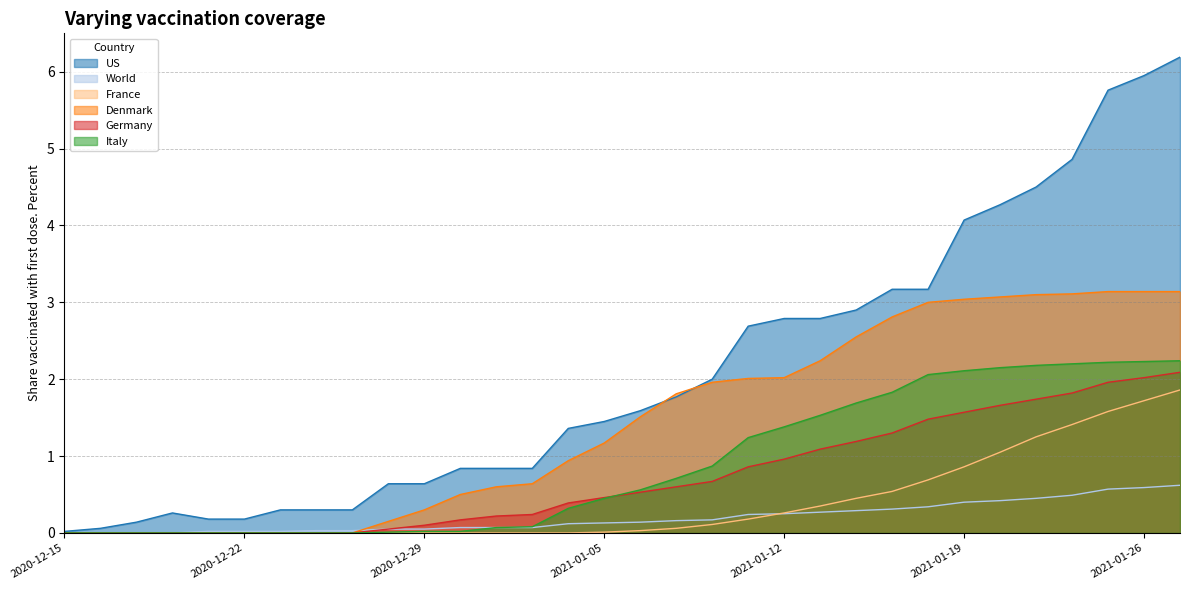

Reading left to right, what are all the values shown in this chart?

US: 2020-12-15=0.0	2020-12-16=0.1	2020-12-17=0.1	2020-12-18=0.3	2020-12-21=0.2	2020-12-22=0.2	2020-12-23=0.3	2020-12-24=0.3	2020-12-25=0.3	2020-12-28=0.6	2020-12-29=0.6	2020-12-30=0.8	2020-12-31=0.8	2021-01-01=0.8	2021-01-04=1.4	2021-01-05=1.4	2021-01-06=1.6	2021-01-07=1.8	2021-01-08=2.0	2021-01-11=2.7	2021-01-12=2.8	2021-01-13=2.8	2021-01-14=2.9	2021-01-15=3.2	2021-01-18=3.2	2021-01-19=4.1	2021-01-20=4.3	2021-01-21=4.5	2021-01-22=4.9	2021-01-25=5.8	2021-01-26=6.0	2021-01-27=6.2
World: 2020-12-15=0.0	2020-12-16=0.0	2020-12-17=0.0	2020-12-18=0.0	2020-12-21=0.0	2020-12-22=0.0	2020-12-23=0.0	2020-12-24=0.0	2020-12-25=0.0	2020-12-28=0.1	2020-12-29=0.1	2020-12-30=0.1	2020-12-31=0.1	2021-01-01=0.1	2021-01-04=0.1	2021-01-05=0.1	2021-01-06=0.1	2021-01-07=0.2	2021-01-08=0.2	2021-01-11=0.2	2021-01-12=0.2	2021-01-13=0.3	2021-01-14=0.3	2021-01-15=0.3	2021-01-18=0.3	2021-01-19=0.4	2021-01-20=0.4	2021-01-21=0.5	2021-01-22=0.5	2021-01-25=0.6	2021-01-26=0.6	2021-01-27=0.6
France: 2020-12-15=0.0	2020-12-16=0.0	2020-12-17=0.0	2020-12-18=0.0	2020-12-21=0.0	2020-12-22=0.0	2020-12-23=0.0	2020-12-24=0.0	2020-12-25=0.0	2020-12-28=0.0	2020-12-29=0.0	2020-12-30=0.0	2020-12-31=0.0	2021-01-01=0.0	2021-01-04=0.0	2021-01-05=0.0	2021-01-06=0.0	2021-01-07=0.1	2021-01-08=0.1	2021-01-11=0.2	2021-01-12=0.3	2021-01-13=0.3	2021-01-14=0.5	2021-01-15=0.5	2021-01-18=0.7	2021-01-19=0.9	2021-01-20=1.1	2021-01-21=1.2	2021-01-22=1.4	2021-01-25=1.6	2021-01-26=1.7	2021-01-27=1.9
Denmark: 2020-12-15=0.0	2020-12-16=0.0	2020-12-17=0.0	2020-12-18=0.0	2020-12-21=0.0	2020-12-22=0.0	2020-12-23=0.0	2020-12-24=0.0	2020-12-25=0.0	2020-12-28=0.1	2020-12-29=0.3	2020-12-30=0.5	2020-12-31=0.6	2021-01-01=0.6	2021-01-04=0.9	2021-01-05=1.2	2021-01-06=1.5	2021-01-07=1.8	2021-01-08=2.0	2021-01-11=2.0	2021-01-12=2.0	2021-01-13=2.2	2021-01-14=2.5	2021-01-15=2.8	2021-01-18=3.0	2021-01-19=3.0	2021-01-20=3.1	2021-01-21=3.1	2021-01-22=3.1	2021-01-25=3.1	2021-01-26=3.1	2021-01-27=3.1
Germany: 2020-12-15=0.0	2020-12-16=0.0	2020-12-17=0.0	2020-12-18=0.0	2020-12-21=0.0	2020-12-22=0.0	2020-12-23=0.0	2020-12-24=0.0	2020-12-25=0.0	2020-12-28=0.1	2020-12-29=0.1	2020-12-30=0.2	2020-12-31=0.2	2021-01-01=0.2	2021-01-04=0.4	2021-01-05=0.5	2021-01-06=0.5	2021-01-07=0.6	2021-01-08=0.7	2021-01-11=0.9	2021-01-12=1.0	2021-01-13=1.1	2021-01-14=1.2	2021-01-15=1.3	2021-01-18=1.5	2021-01-19=1.6	2021-01-20=1.7	2021-01-21=1.7	2021-01-22=1.8	2021-01-25=2.0	2021-01-26=2.0	2021-01-27=2.1
Italy: 2020-12-15=0.0	2020-12-16=0.0	2020-12-17=0.0	2020-12-18=0.0	2020-12-21=0.0	2020-12-22=0.0	2020-12-23=0.0	2020-12-24=0.0	2020-12-25=0.0	2020-12-28=0.0	2020-12-29=0.0	2020-12-30=0.0	2020-12-31=0.1	2021-01-01=0.1	2021-01-04=0.3	2021-01-05=0.5	2021-01-06=0.6	2021-01-07=0.7	2021-01-08=0.9	2021-01-11=1.2	2021-01-12=1.4	2021-01-13=1.5	2021-01-14=1.7	2021-01-15=1.8	2021-01-18=2.1	2021-01-19=2.1	2021-01-20=2.1	2021-01-21=2.2	2021-01-22=2.2	2021-01-25=2.2	2021-01-26=2.2	2021-01-27=2.2